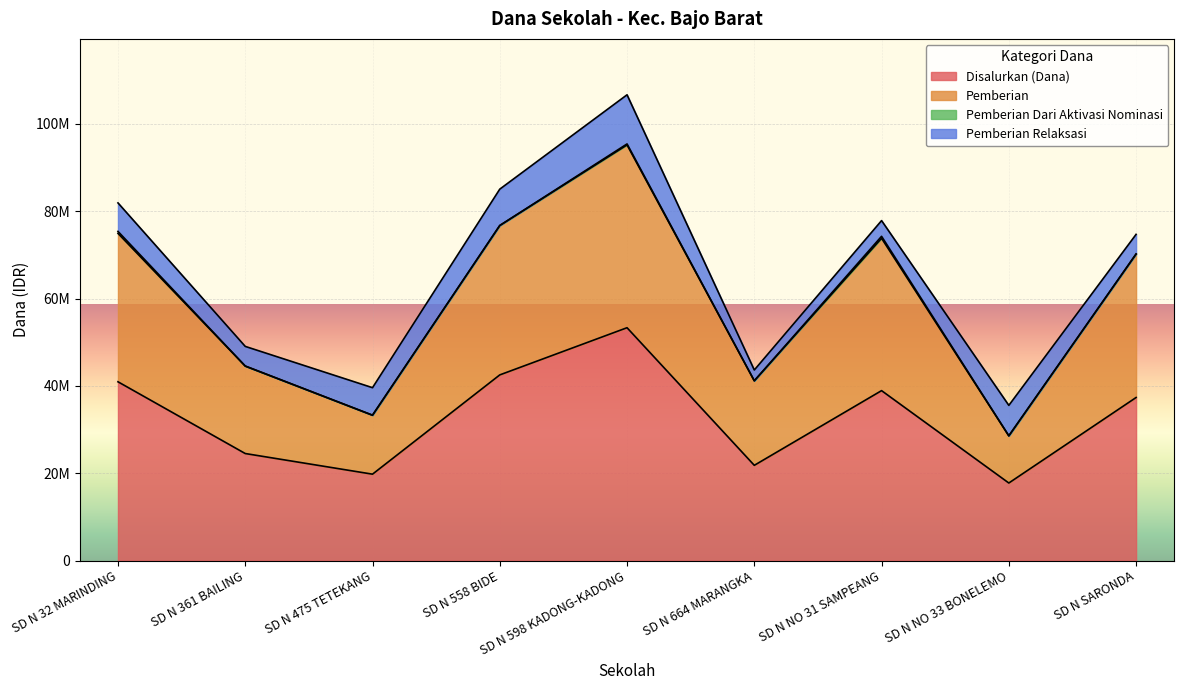

True or false: Disalurkan (Dana) and Pemberian intersect in this chart.

False